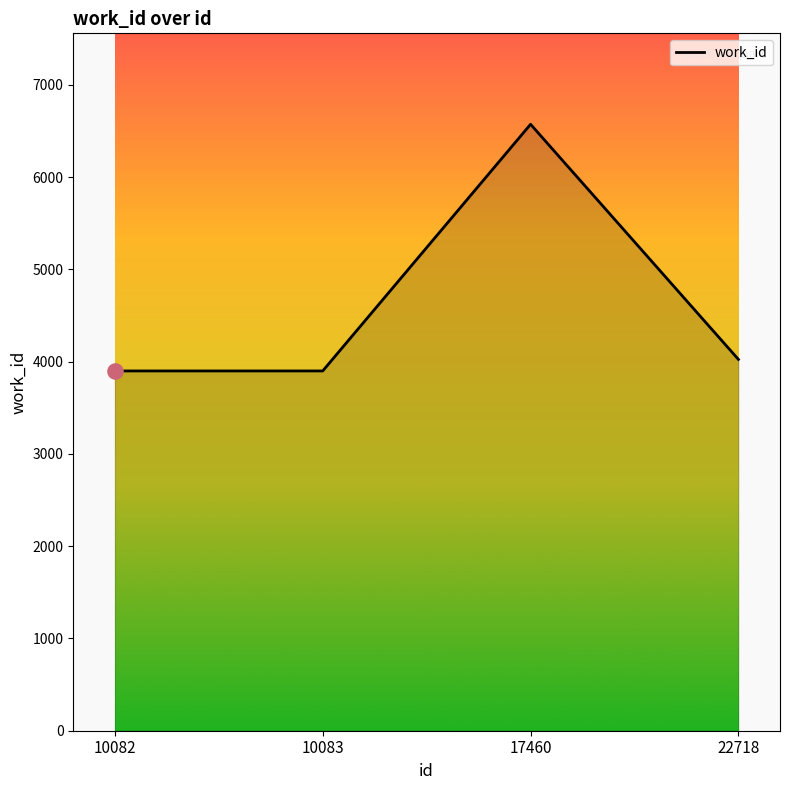

Approximately how many times larger is the value at 10082 compared to 10083?

1.0